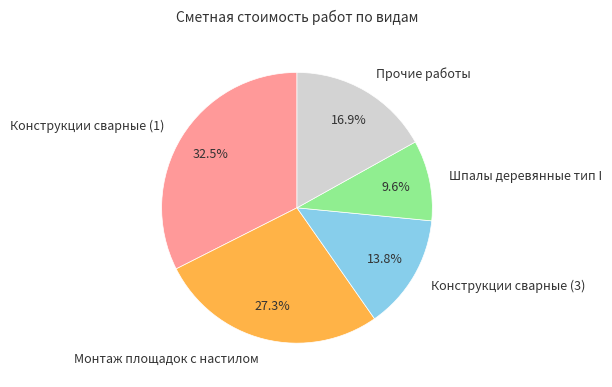

Rank the categories by value from lowest to highest.

Шпалы деревянные тип I, Конструкции сварные (3), Прочие работы, Монтаж площадок с настилом, Конструкции сварные (1)